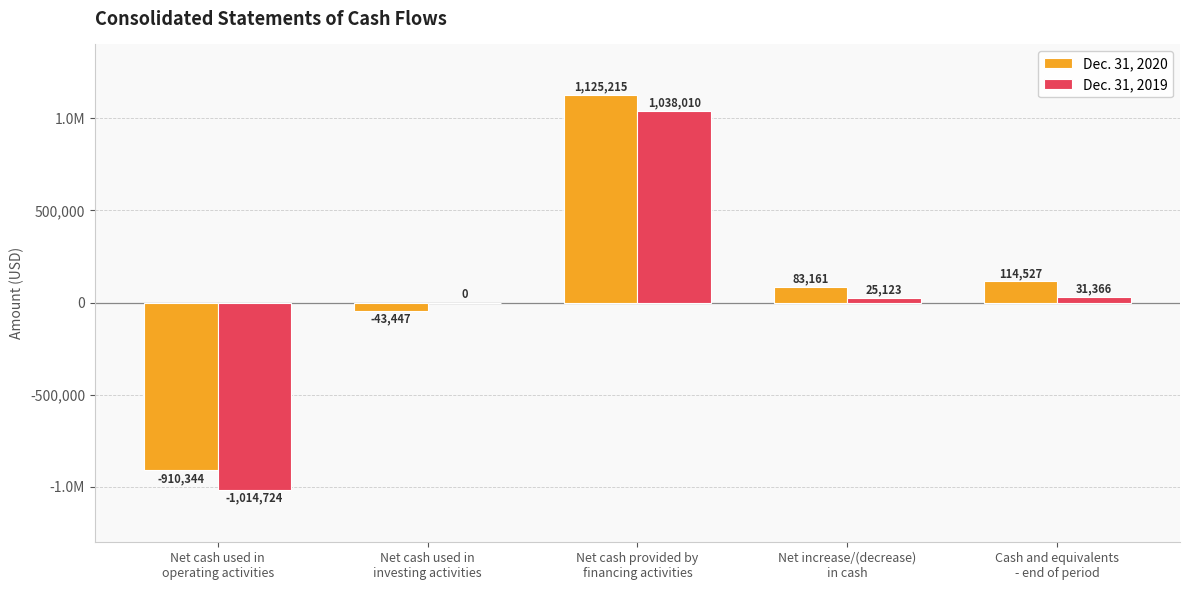

What are all the series names shown in the legend?

Dec. 31, 2020, Dec. 31, 2019